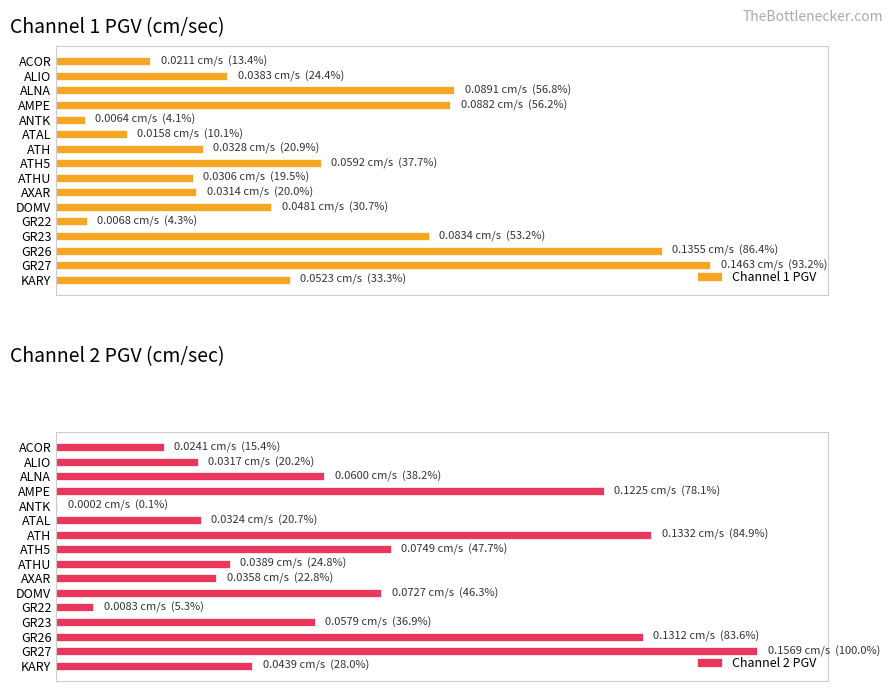

What is the minimum value shown in the chart?

0.1